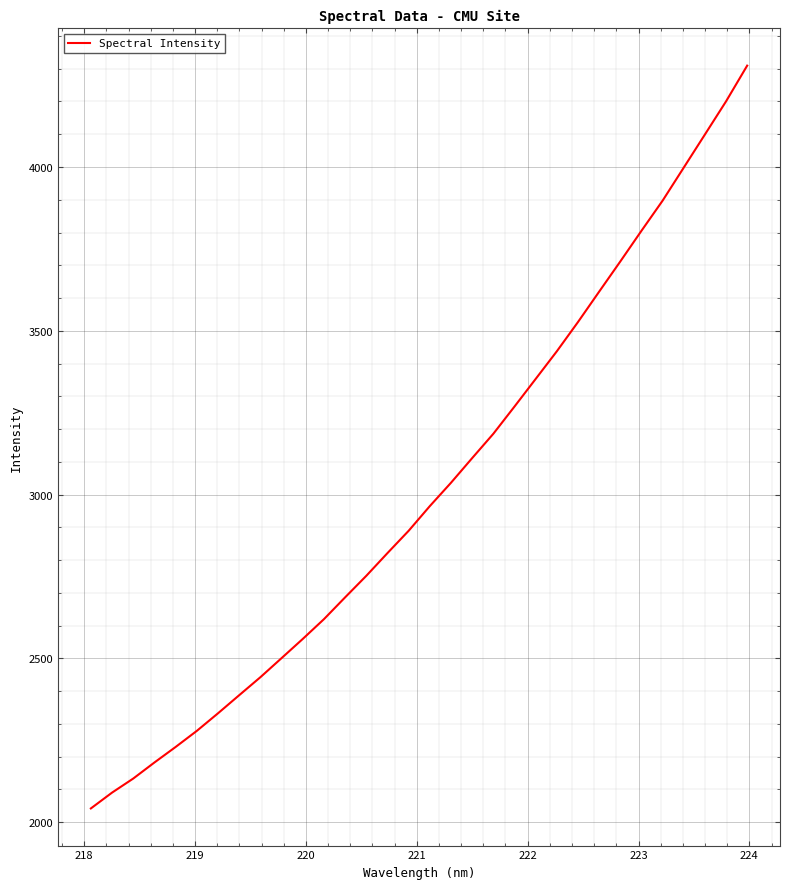

What is the smallest value displayed?

2041.8